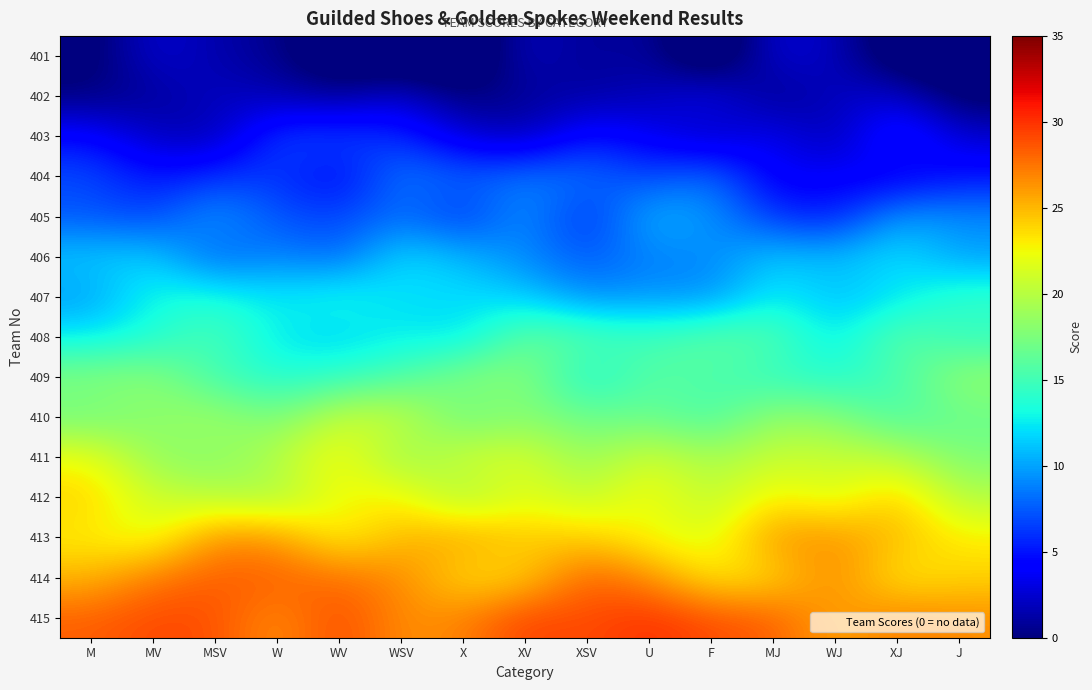

Rank the series by their maximum value, from lowest to highest.

401, 402, 403, 404, 405, 406, 407, 408, 409, 410, 411, 412, 413, 414, 415